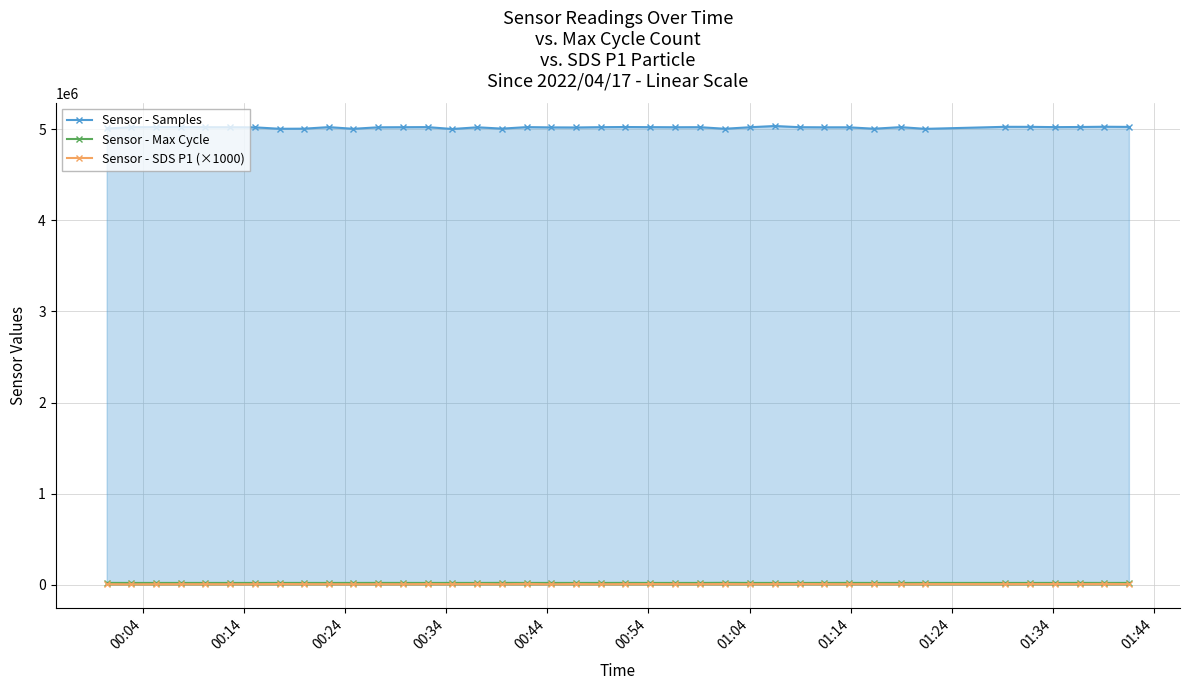

Reading left to right, extract all data points from this chart.

Sensor - Samples: 5007738	5021925	5022720	5022359	5021951	5021625	5020412	5004778	5005826	5022877	5004430	5020762	5021944	5022979	5002340	5020980	5006362	5022892	5019925	5018966	5022341	5023976	5022500	5021435	5022148	5004924	5021728	5035051	5021975	5020632	5020801	5005341	5022698	5003945	5026221	5025873	5022727	5024165	5027059	5025235
Sensor - Max Cycle: 20434	20041	20050	20092	20072	20040	20046	20164	20120	20035	20099	20477	20155	20029	20148	20054	20616	20124	20057	20104	20083	20493	20056	20083	20076	21247	20057	20069	20082	20068	20466	20048	20144	20105	20083	20064	20219	20482	20095	20141
Sensor - SDS P1 (×1000): 6530	4900	6150	6550	6600	6180	6430	8100	7100	6530	5970	6650	6450	7820	6900	8570	5900	9630	5180	7900	5820	7180	7880	6880	6750	8000	6850	7300	8480	7380	6900	7130	6180	7450	7550	8070	7880	7630	9320	7220